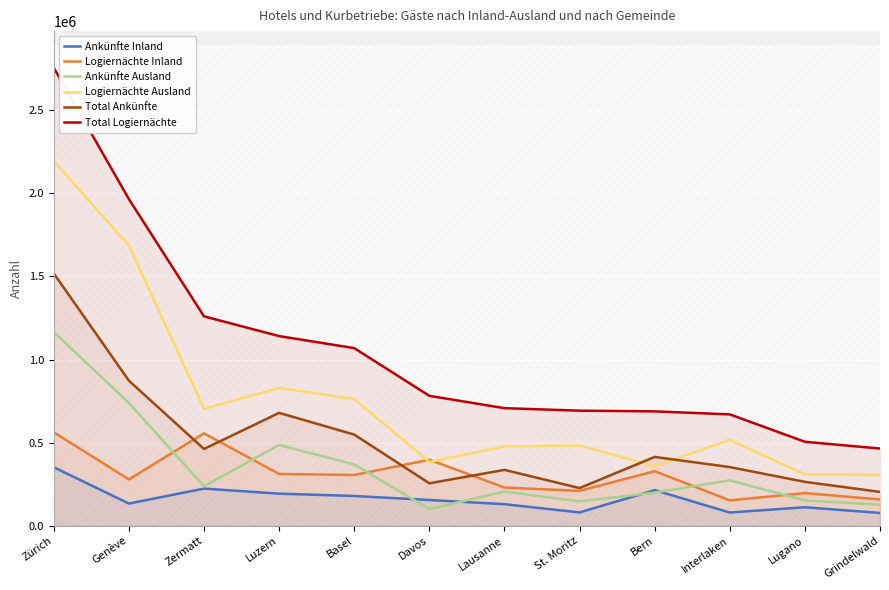

In Ankünfte Inland, how many points are higher than both neighbors (excluding endpoints)?

3